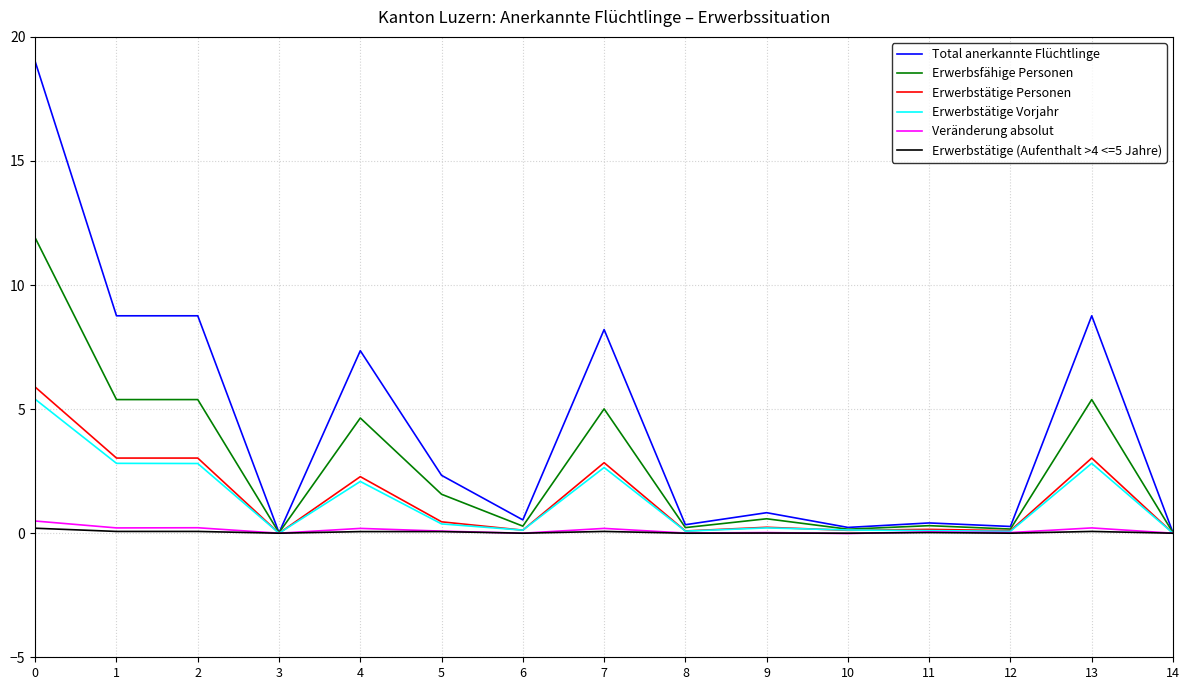

What is the maximum value shown in the chart?

19.0